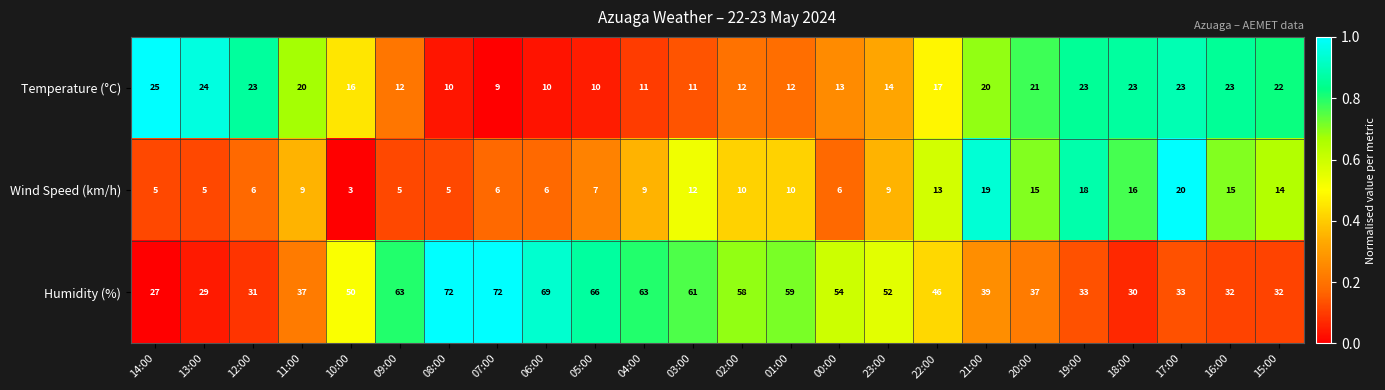

What is the approximate value of Humidity (%) at 20:00?

37